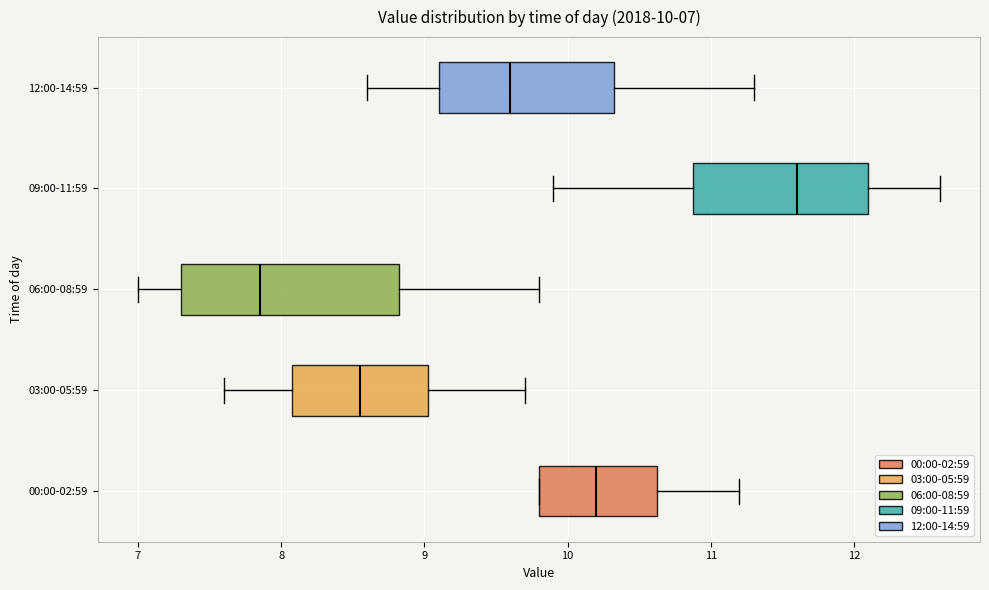

Which box is the widest, from its left edge to its right edge?

06:00-08:59